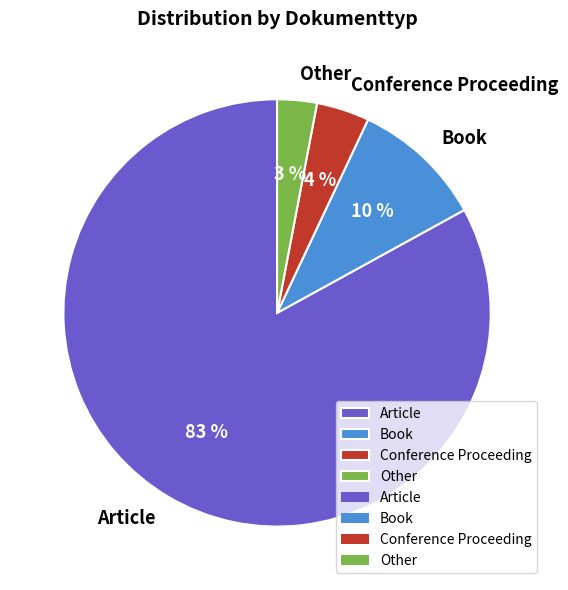

What is the largest slice in the pie chart?

Article